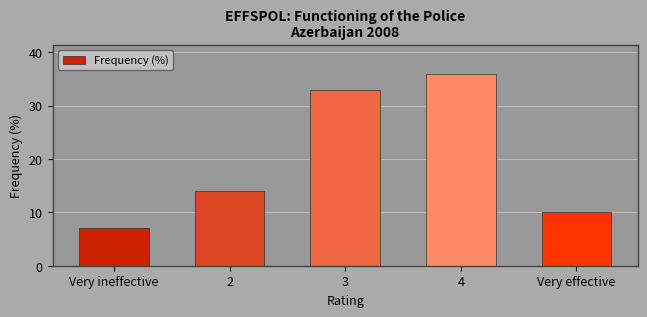

What is the average value?

20